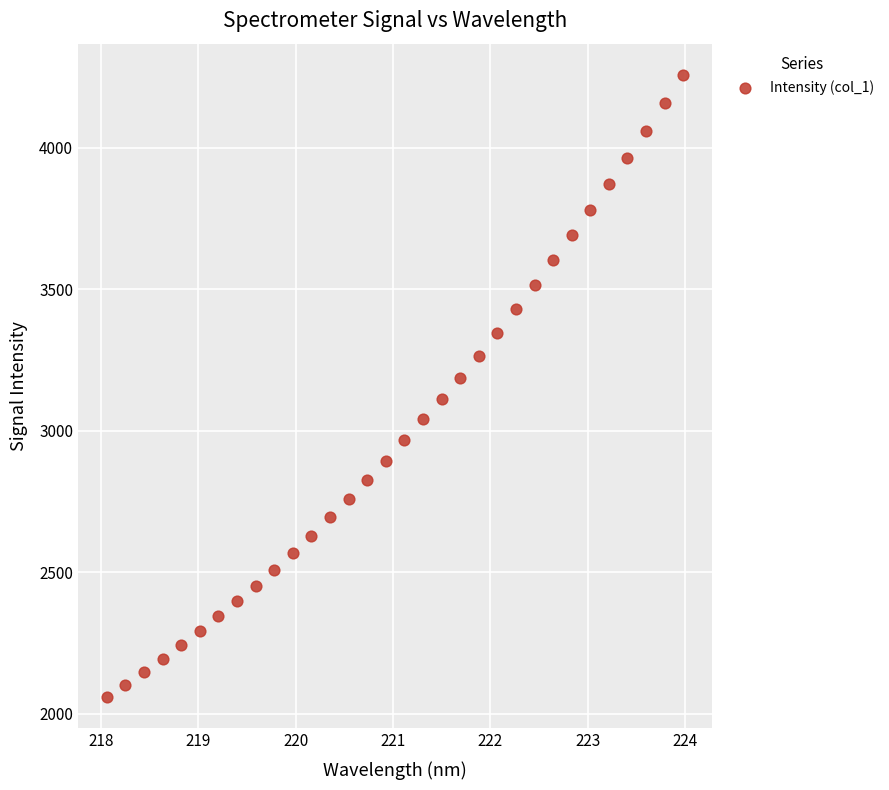

What is the range of X values (max minus min)?

5.9